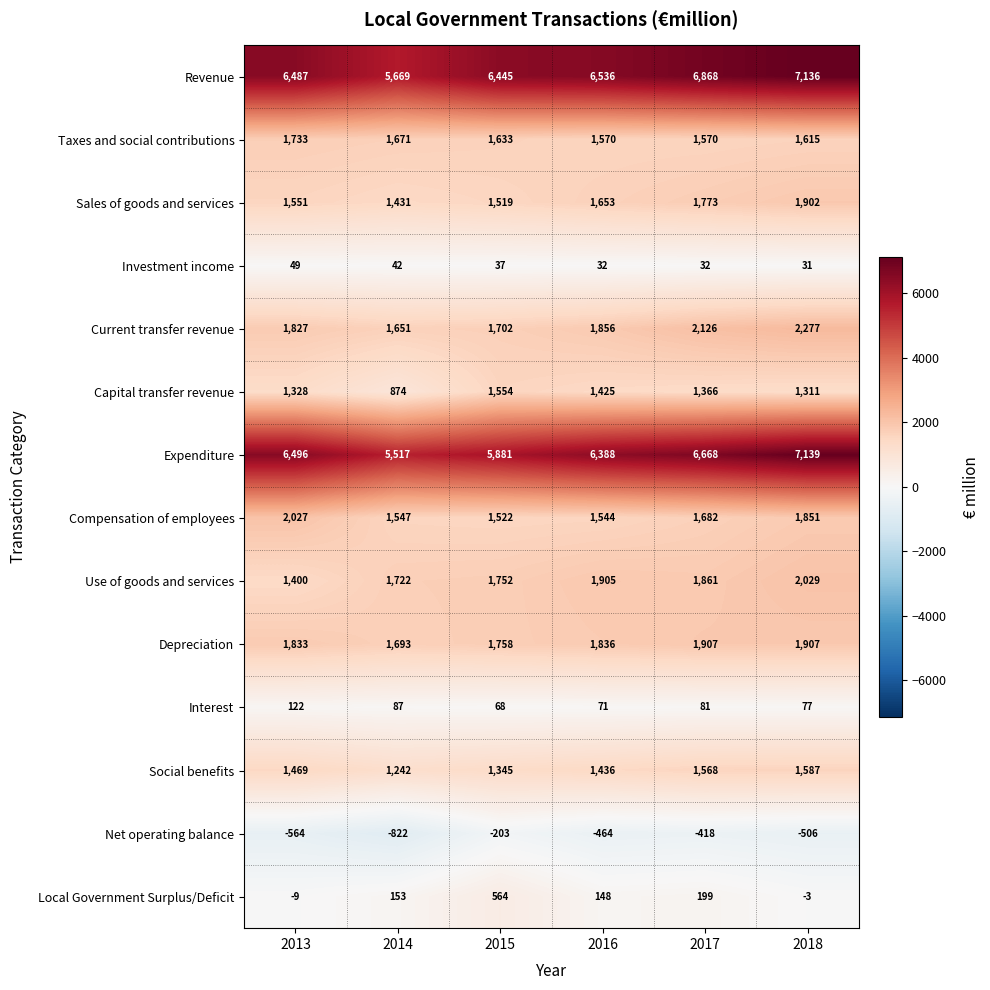

Count the number of data series in this chart.

14